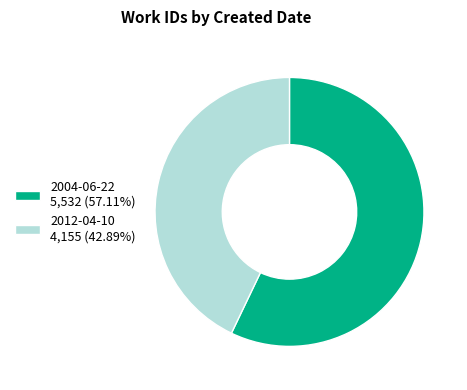

Which slice represents more than half of the pie?

2004-06-22